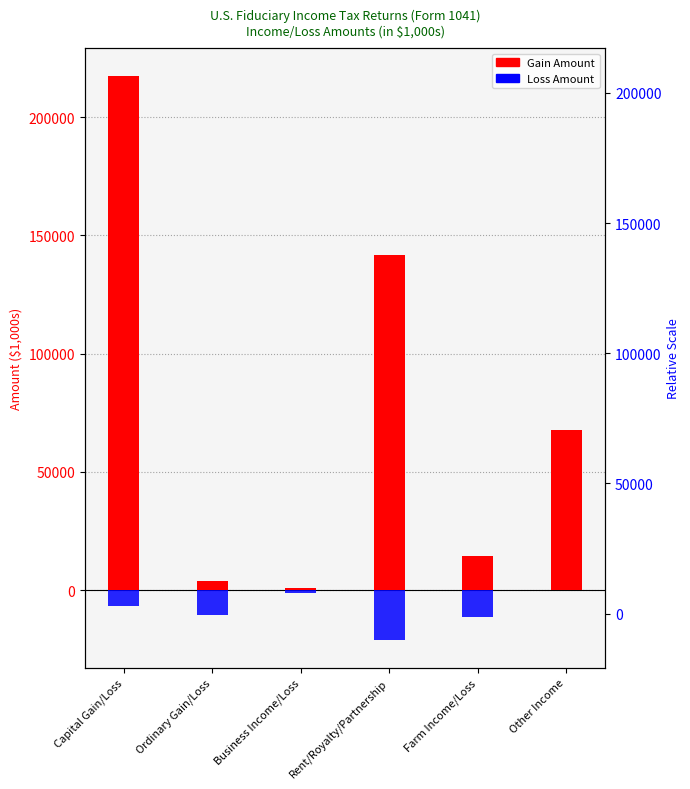

What position from the right is Business Income/Loss?

4